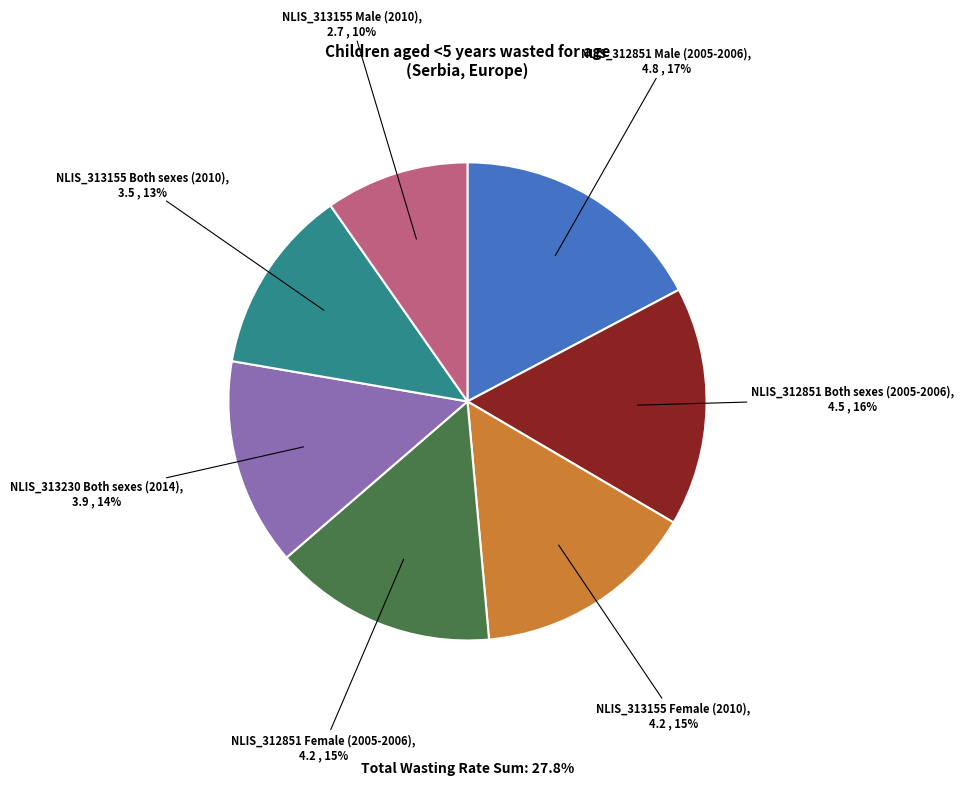

Do NLIS_313155 Male (2010) and NLIS_312851 Both sexes (2005-2006) together represent more than half of the pie?

No